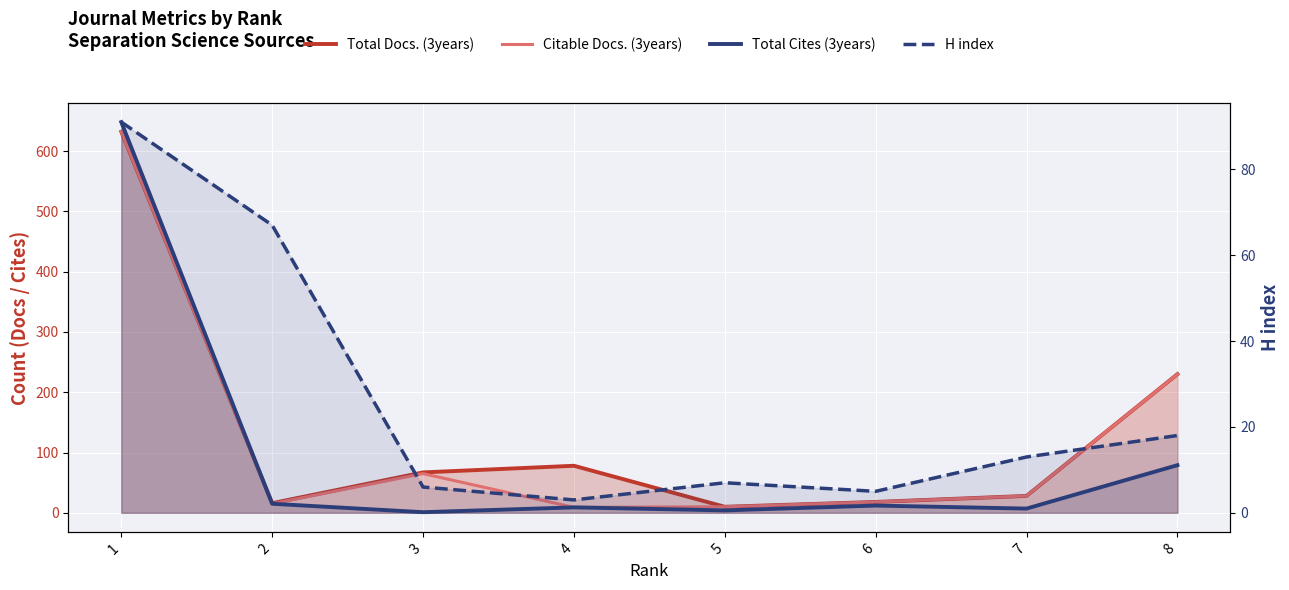

The Total Docs. (3years) series shows 632 at 1. True or false?

True